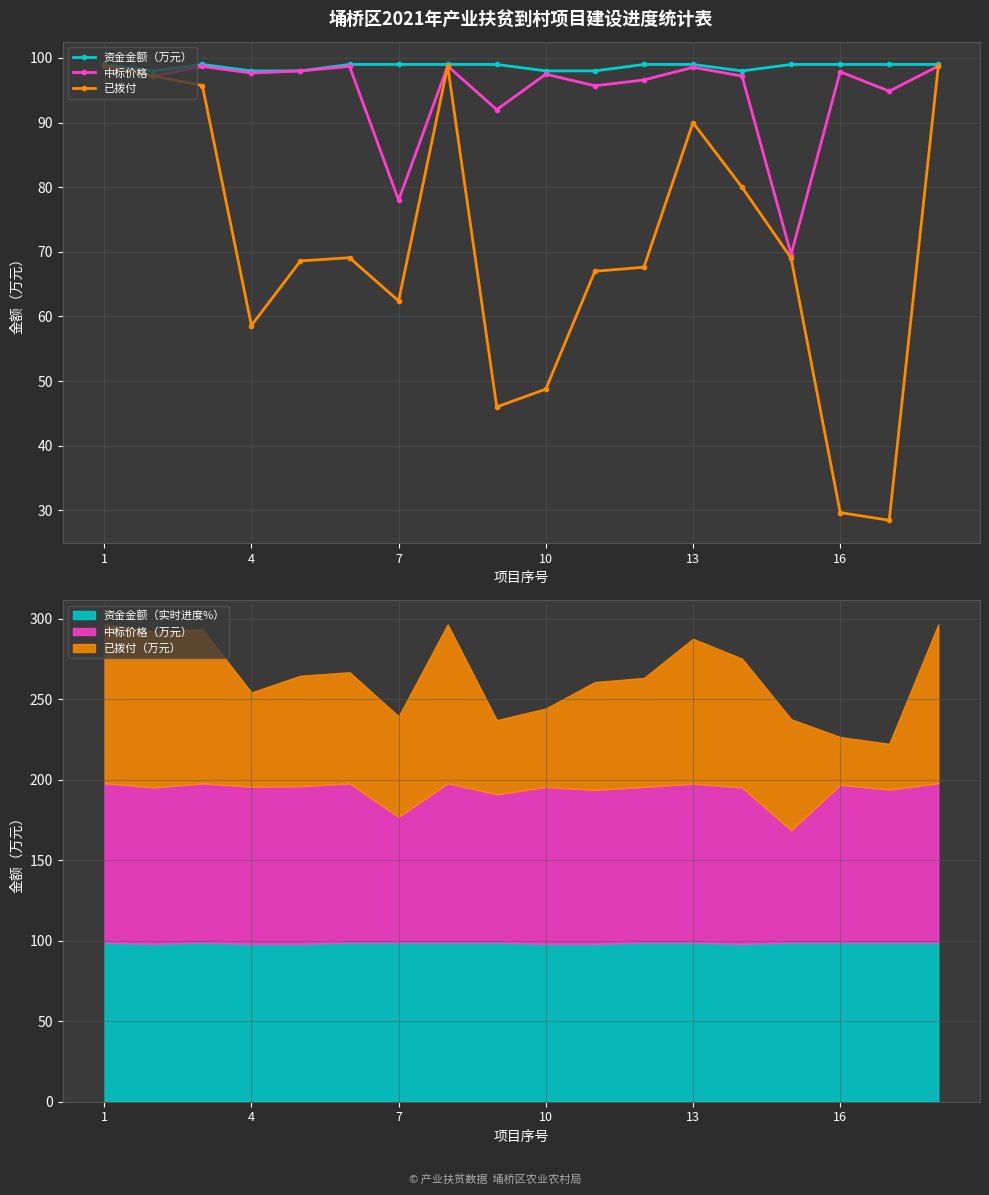

What is the maximum value for 已拨付?

98.8